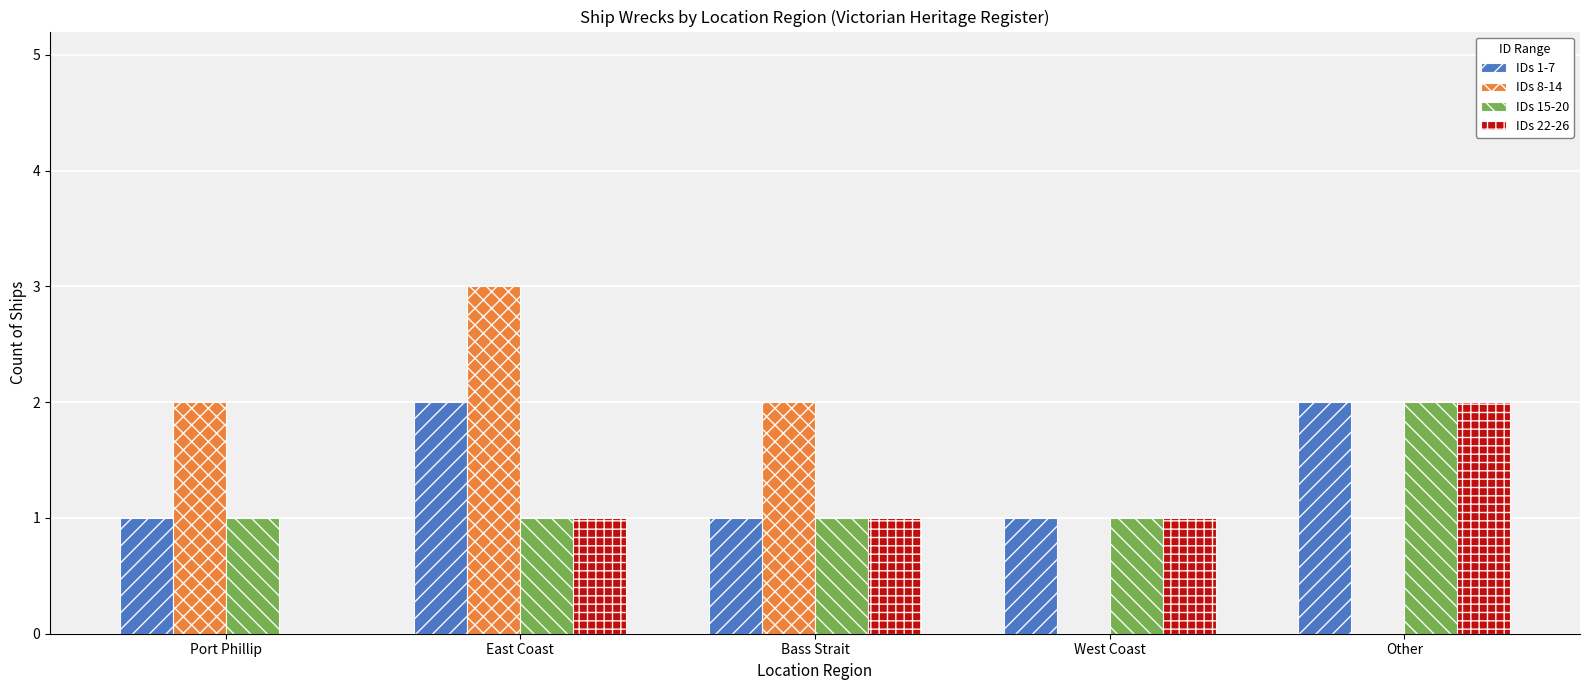

At which category is the sum across all series the highest?

East Coast